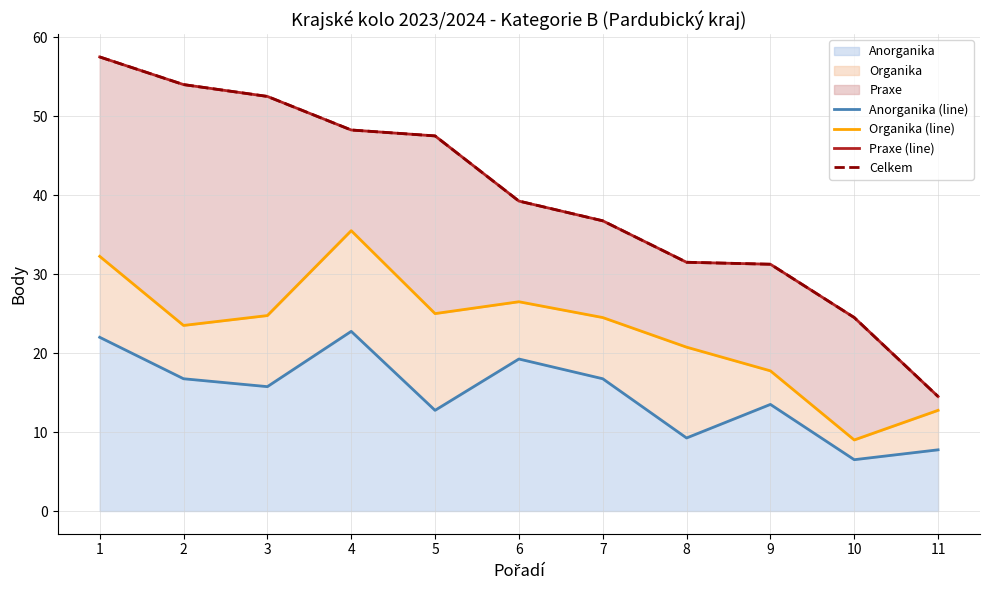

What is the highest value of the Anorganika (line) series?

22.8